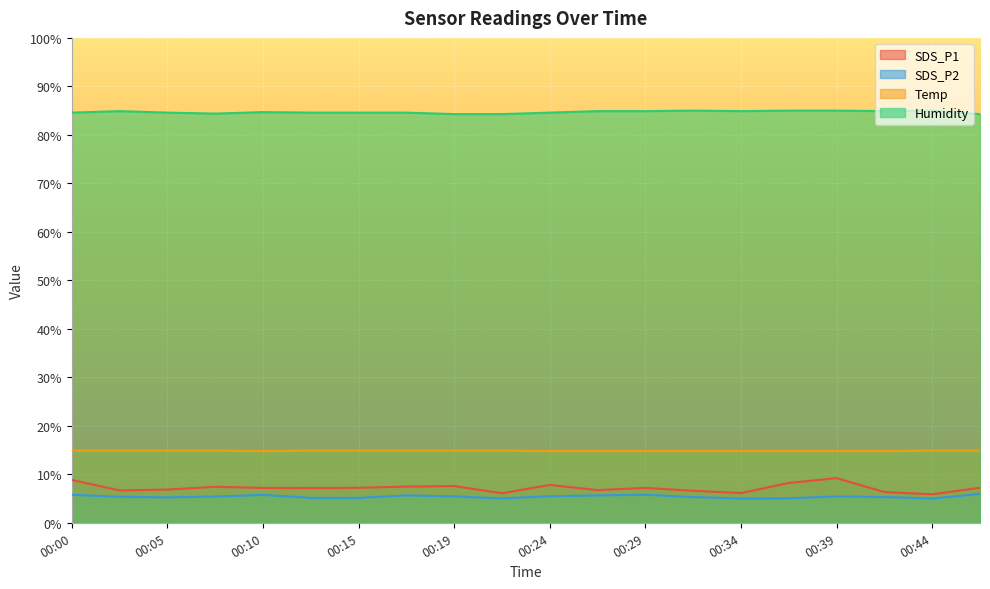

At which label does Humidity reach its minimum?

00:19